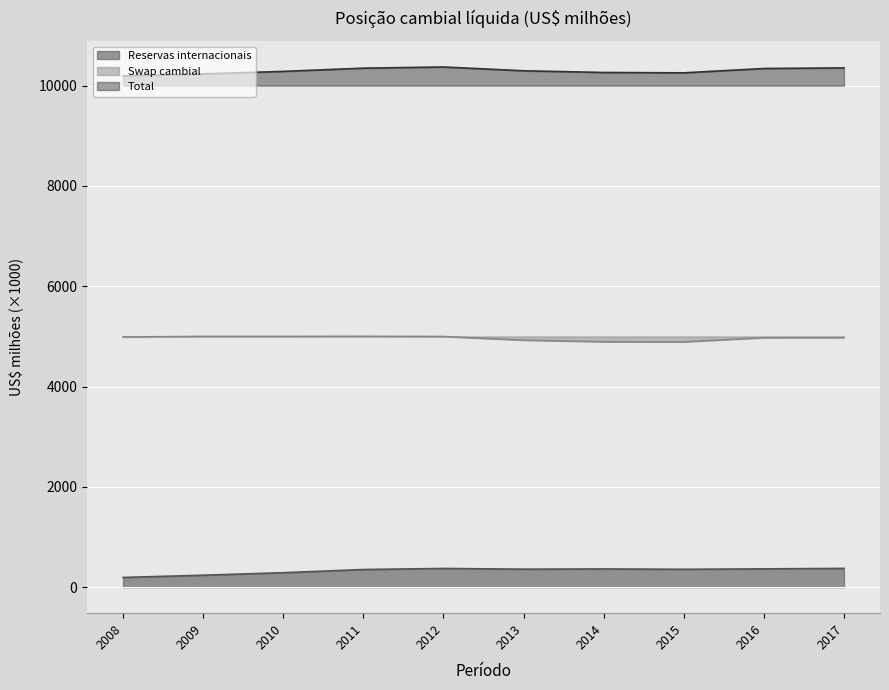

What is the value of the Total point at the 7th from the left?

10262.8